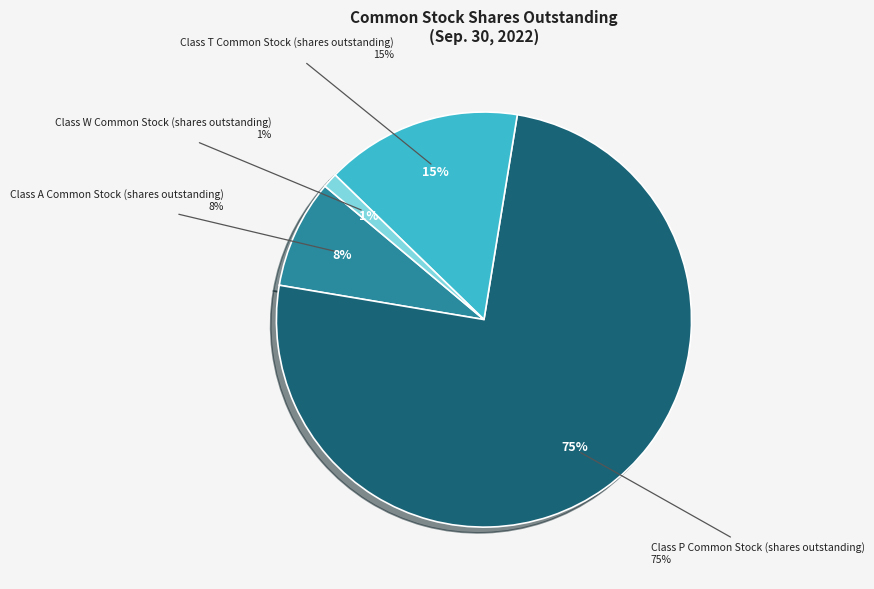

How many slices are in this pie chart?

4